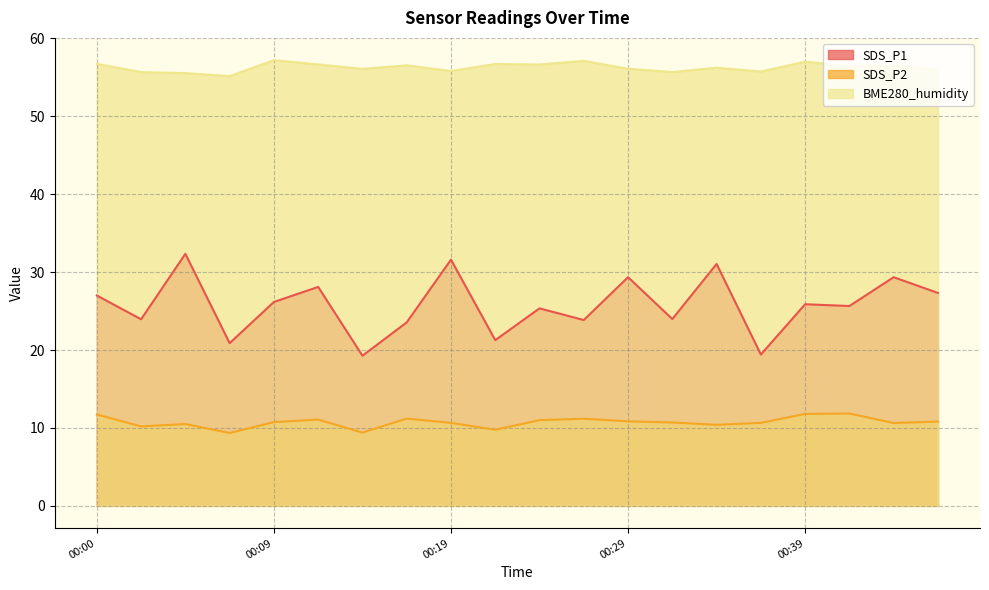

Is it true that BME280_humidity equals 91.7 at 00:24?

False